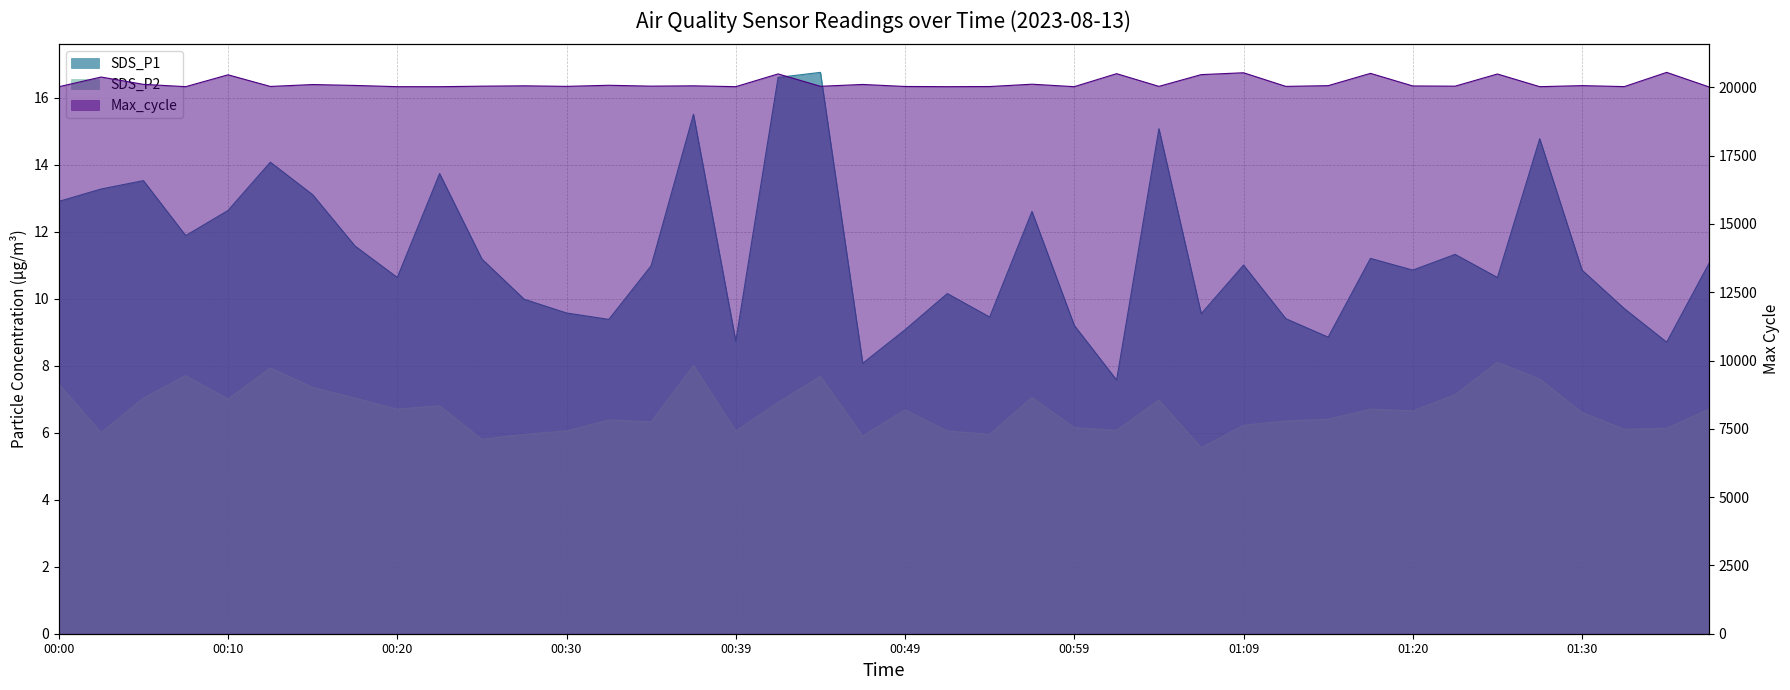

True or false: Max_cycle and SDS_P2 intersect in this chart.

False